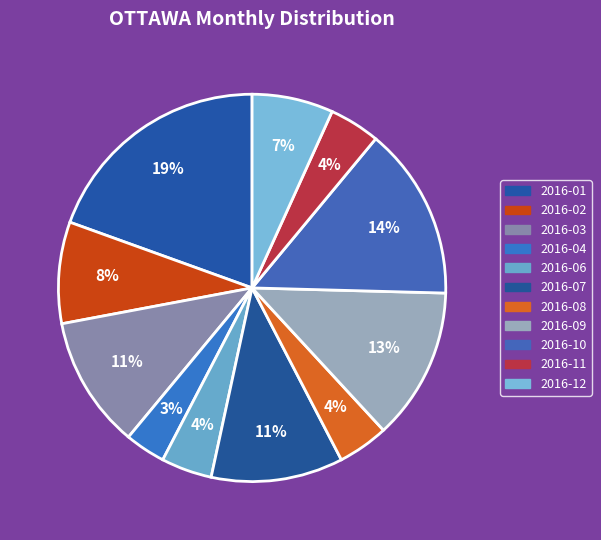

Is there any slice that represents more than half of the pie?

No